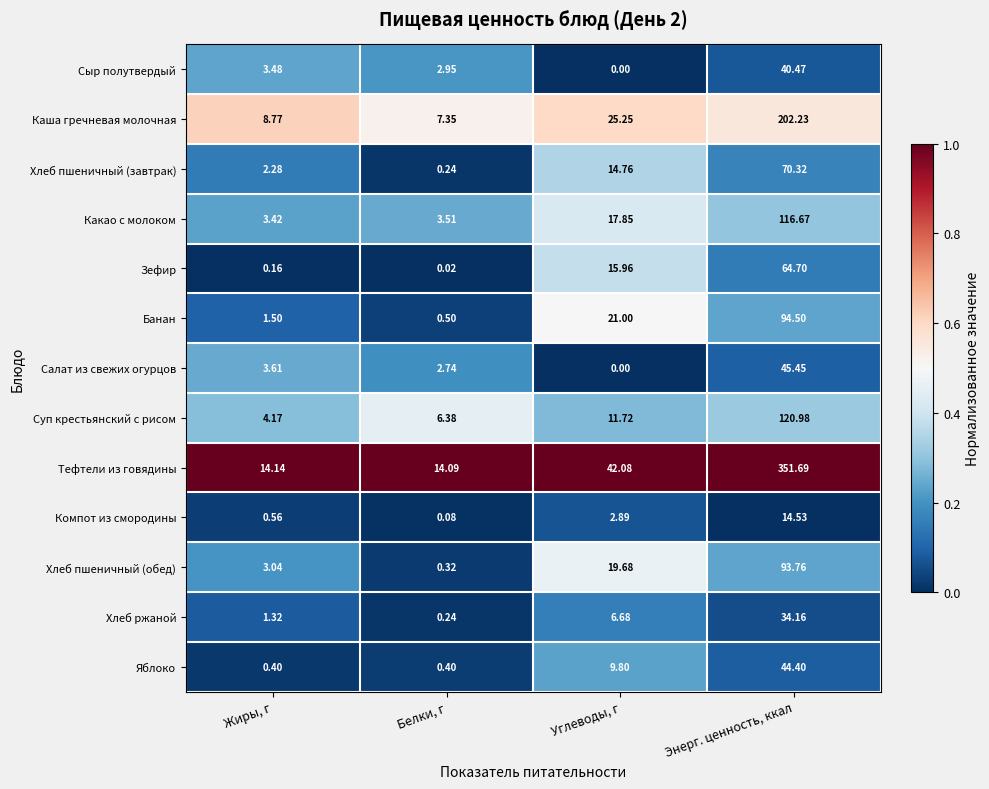

At which label does Хлеб ржаной reach its minimum?

Белки, г